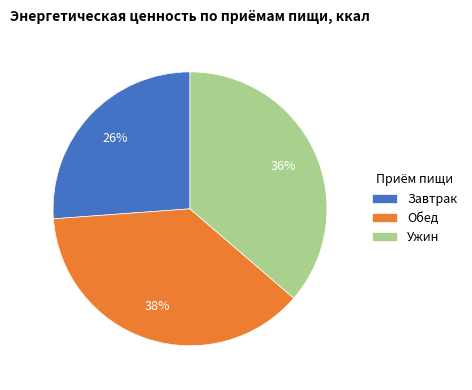

What percentage is the Завтрак slice, to the nearest percent?

26%